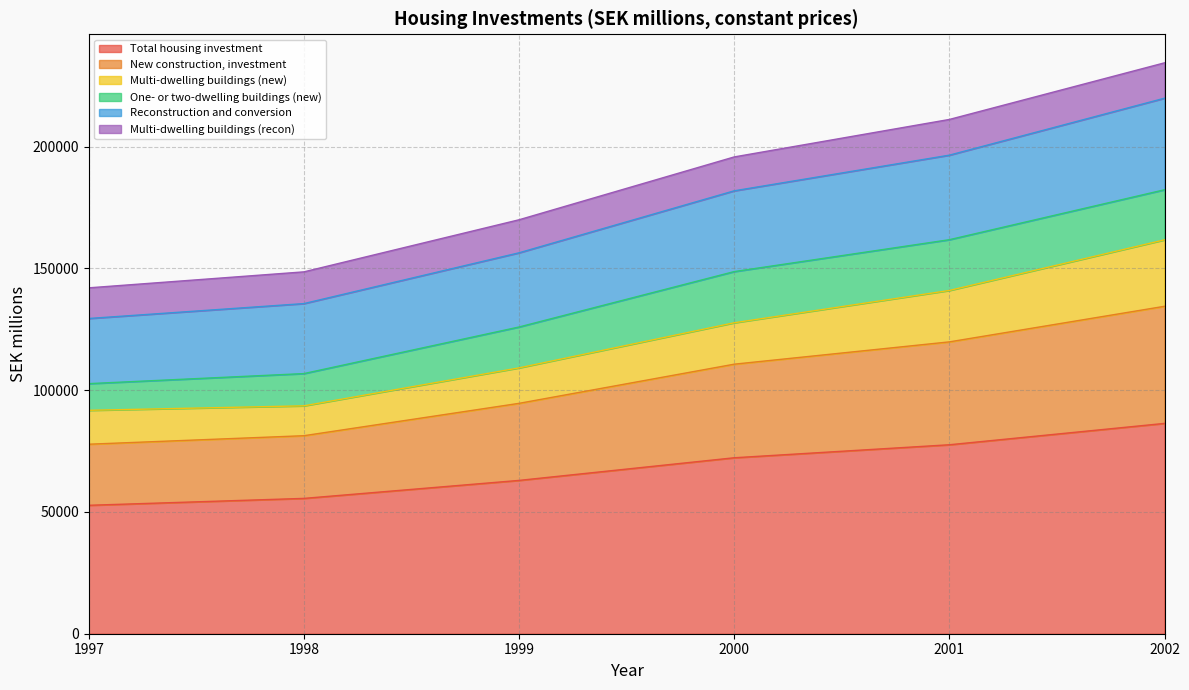

What is the maximum value for Total housing investment?

86370.9